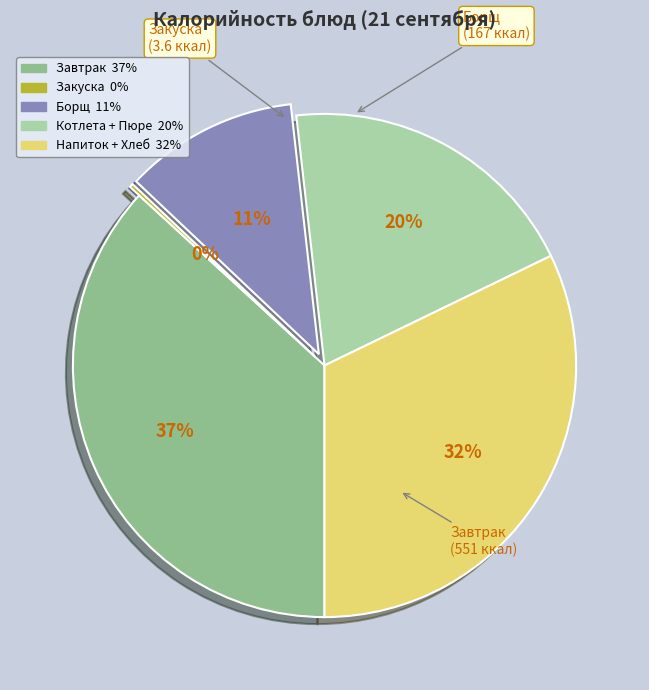

Is there any slice that represents more than half of the pie?

No